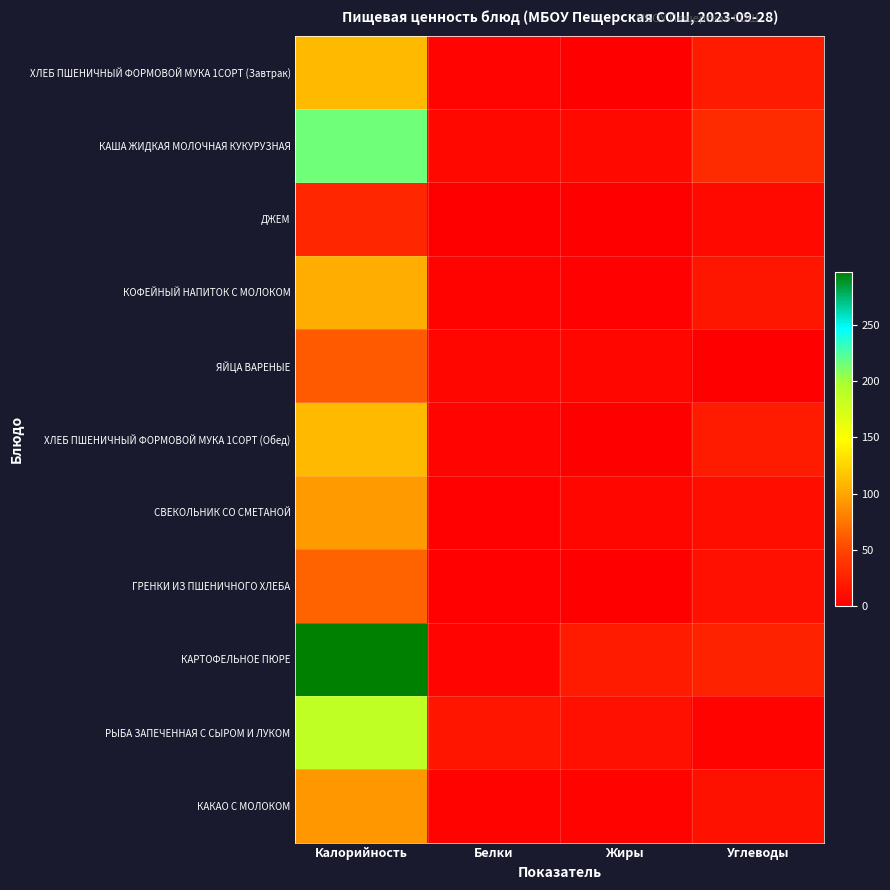

Which series has the largest total across all categories?

КАРТОФЕЛЬНОЕ ПЮРЕ